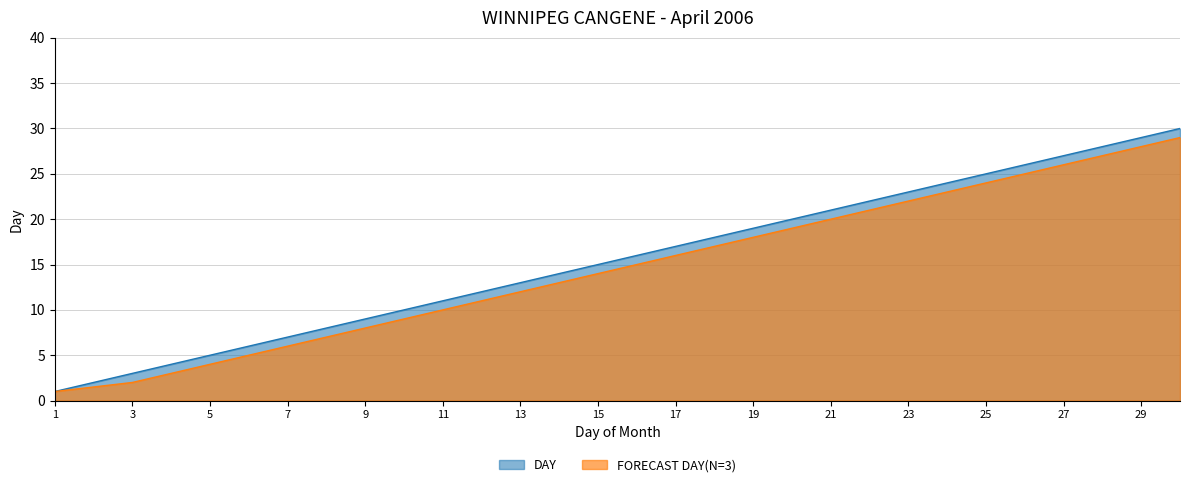

True or false: Total Snow (cm) has more than 2 interior local peaks.

False